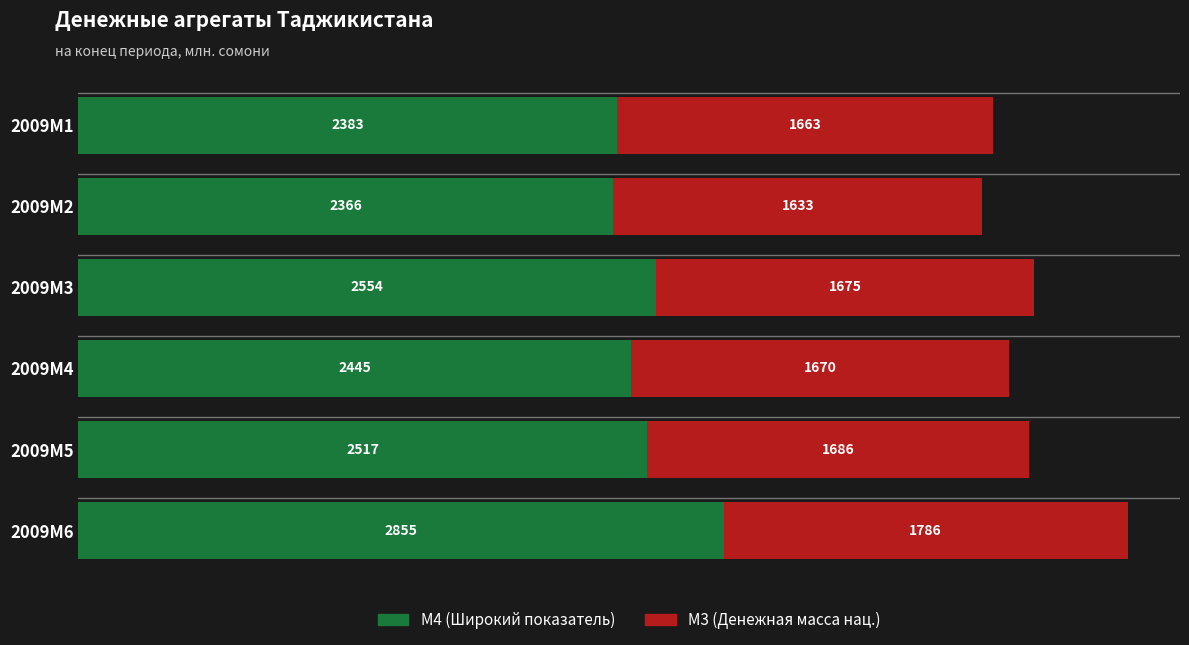

Rank the categories by М4 (Широкий показатель) value from lowest to highest.

2009M2, 2009M1, 2009M4, 2009M5, 2009M3, 2009M6